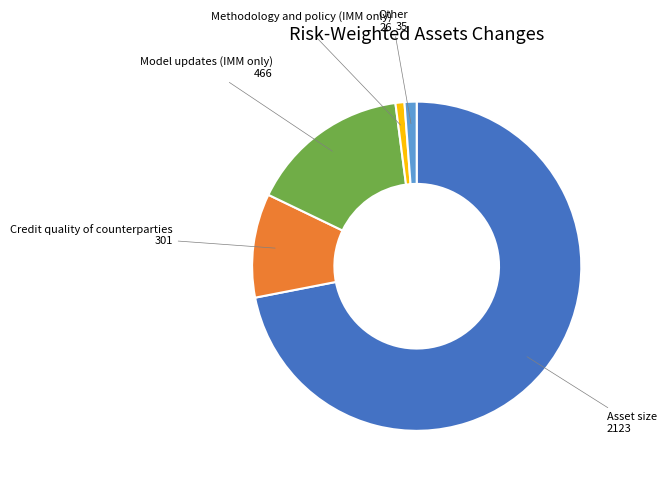

Does any single category account for the majority?

Yes